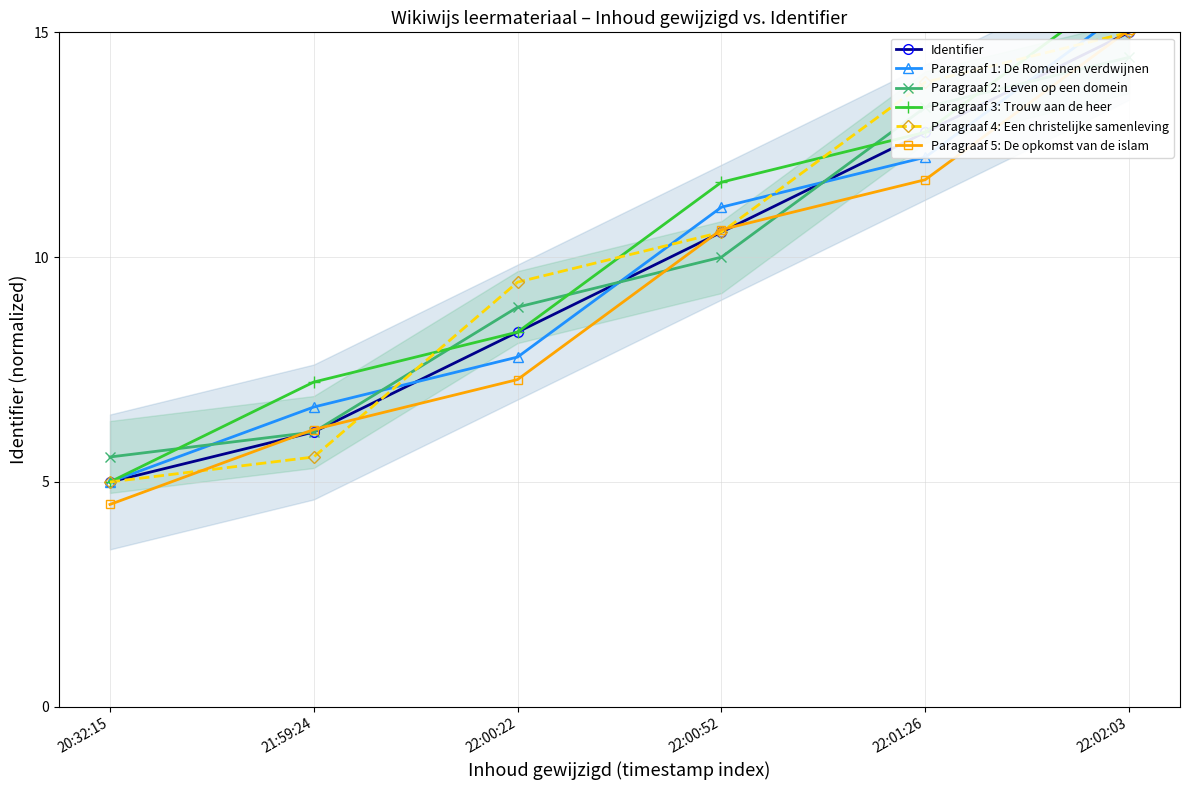

What is the approximate value of Paragraaf 3: Trouw aan de heer at 21:59:24?

7.2